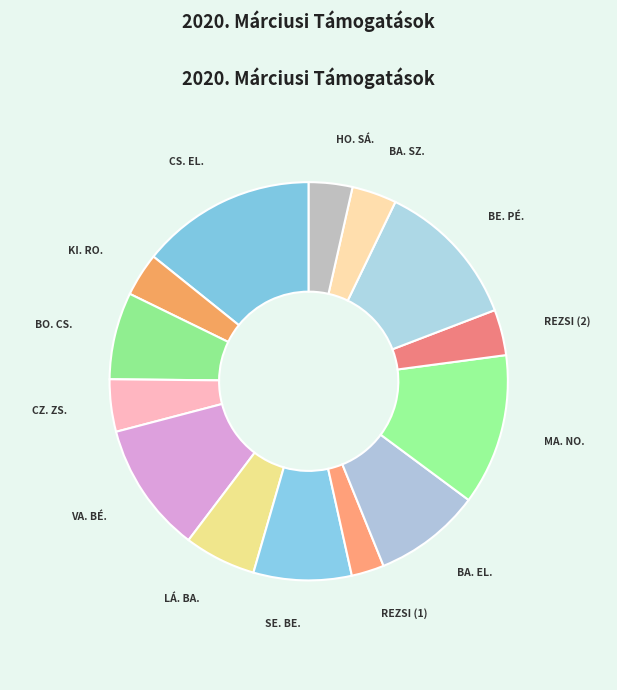

Is it true that BA. SZ. is 4% of the pie?

True